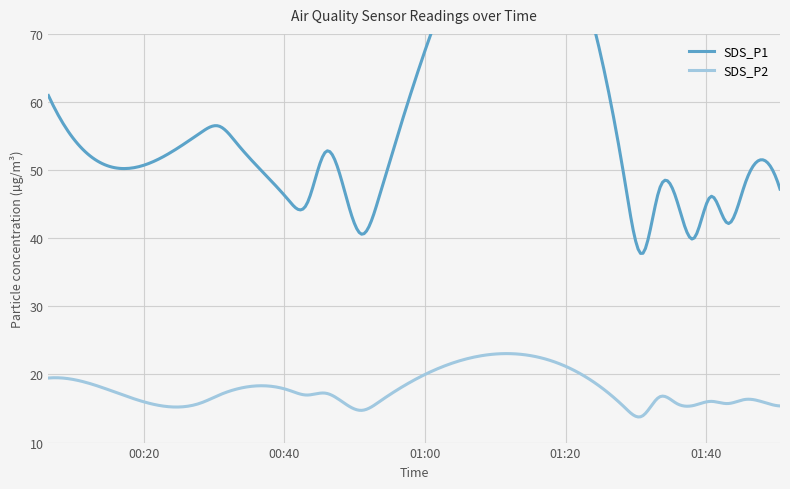

What is the maximum value for SDS_P2?

23.1